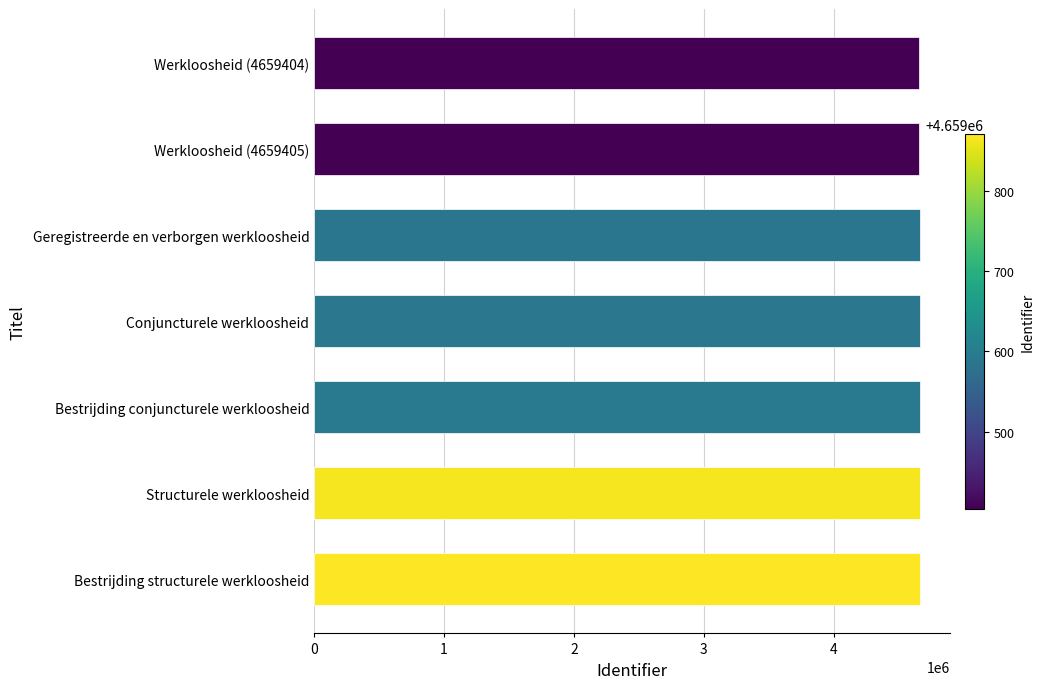

What is the label of the 6th bar from the bottom?

Werkloosheid (4659405)